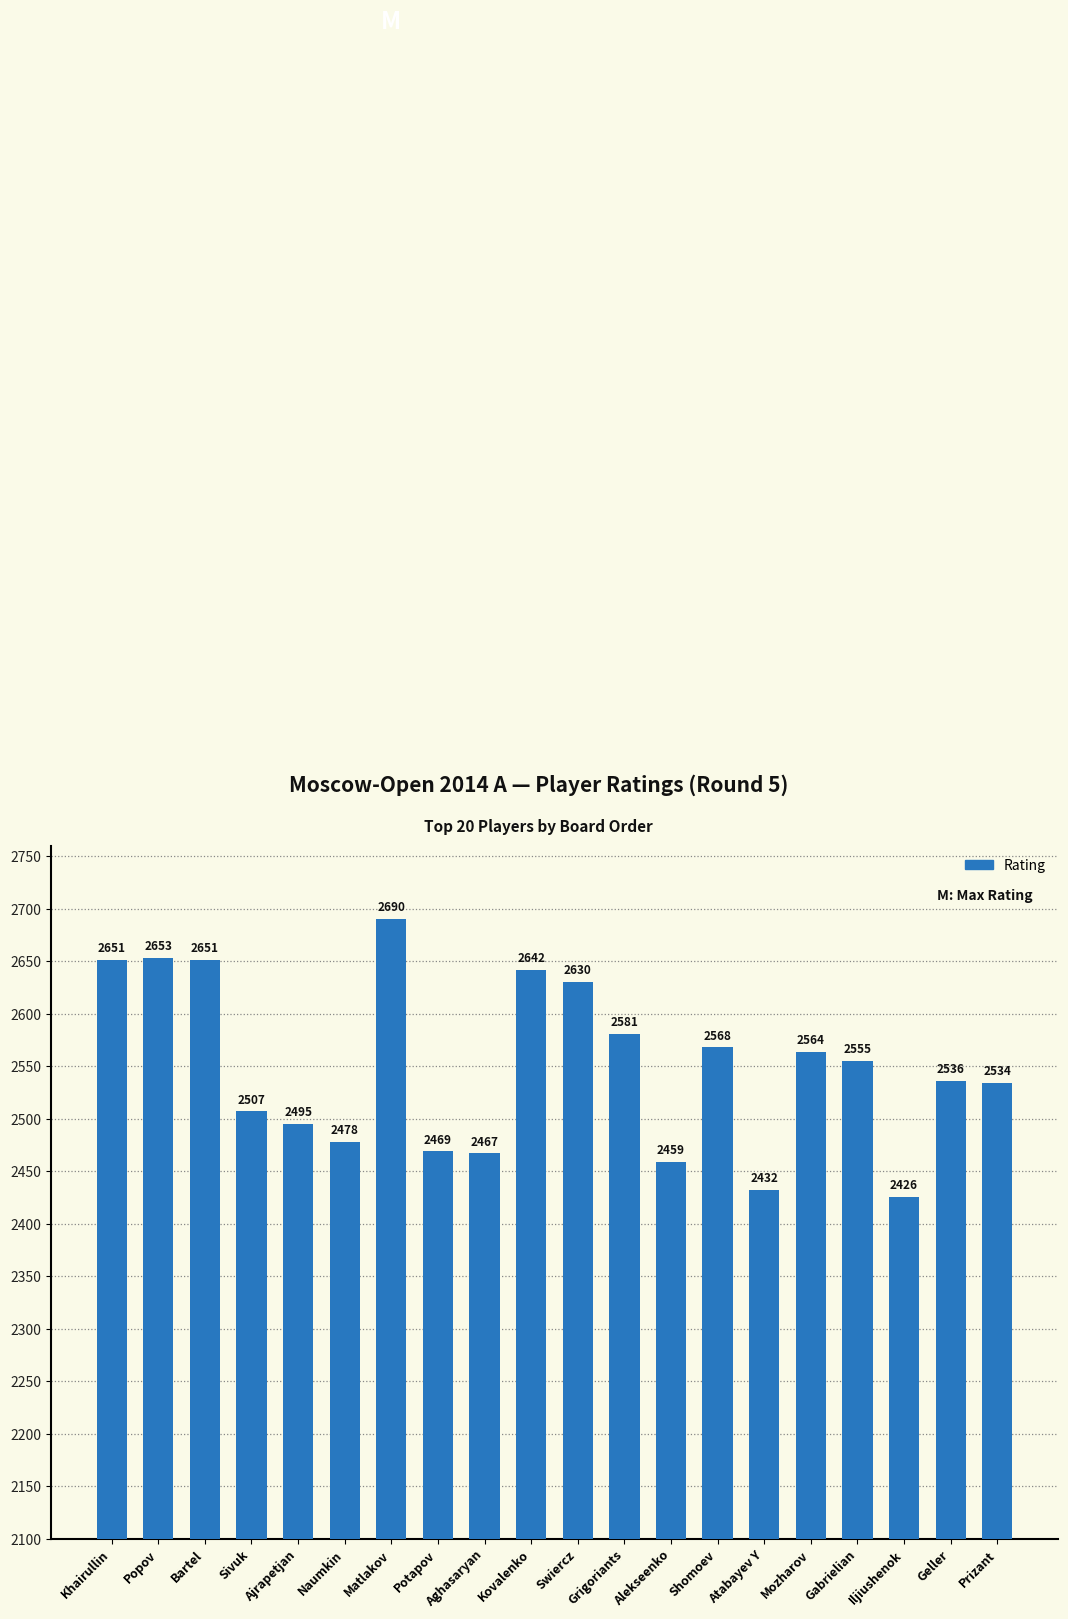

Does the chart contain stacked bars?

No